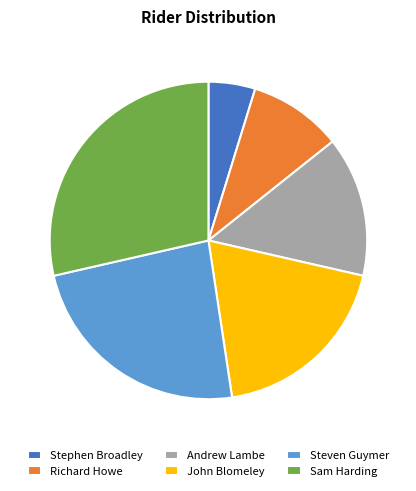

Which category has the biggest portion of the pie?

Sam Harding